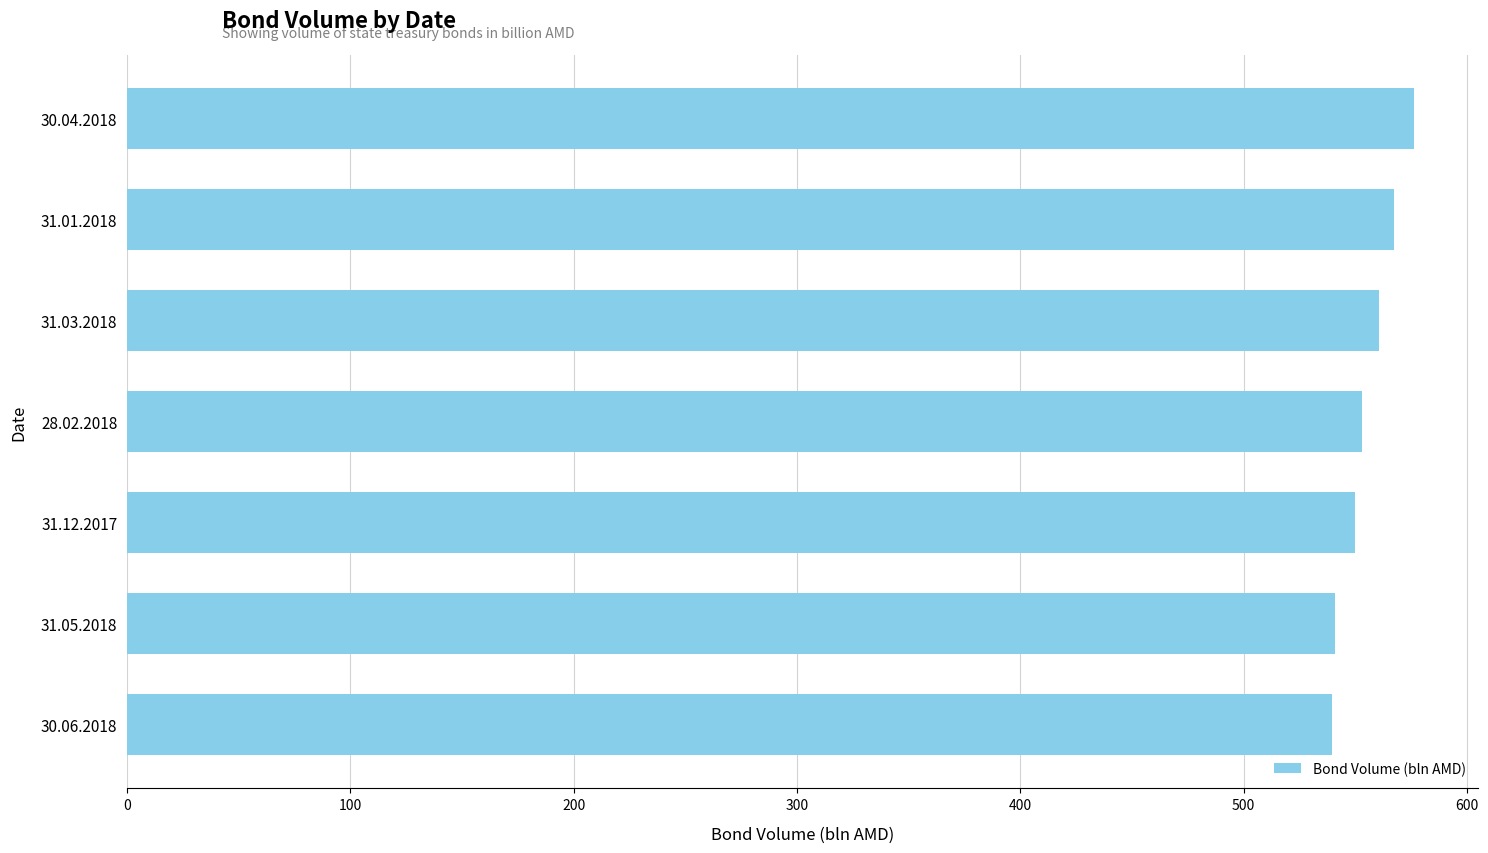

What is the ratio of the value at 31.03.2018 to the value at 31.05.2018?

1.0